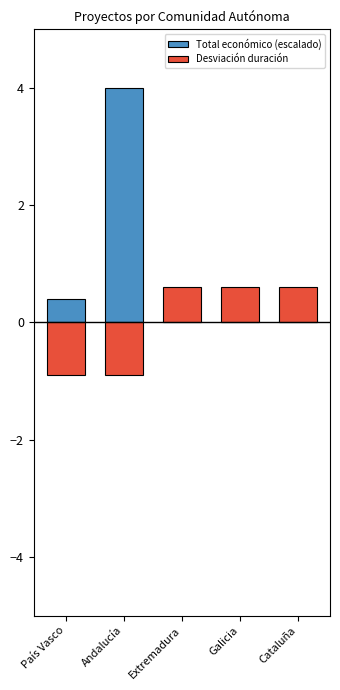

List the series in order of their peak value, lowest first.

Desviación duración, Total económico (escalado)